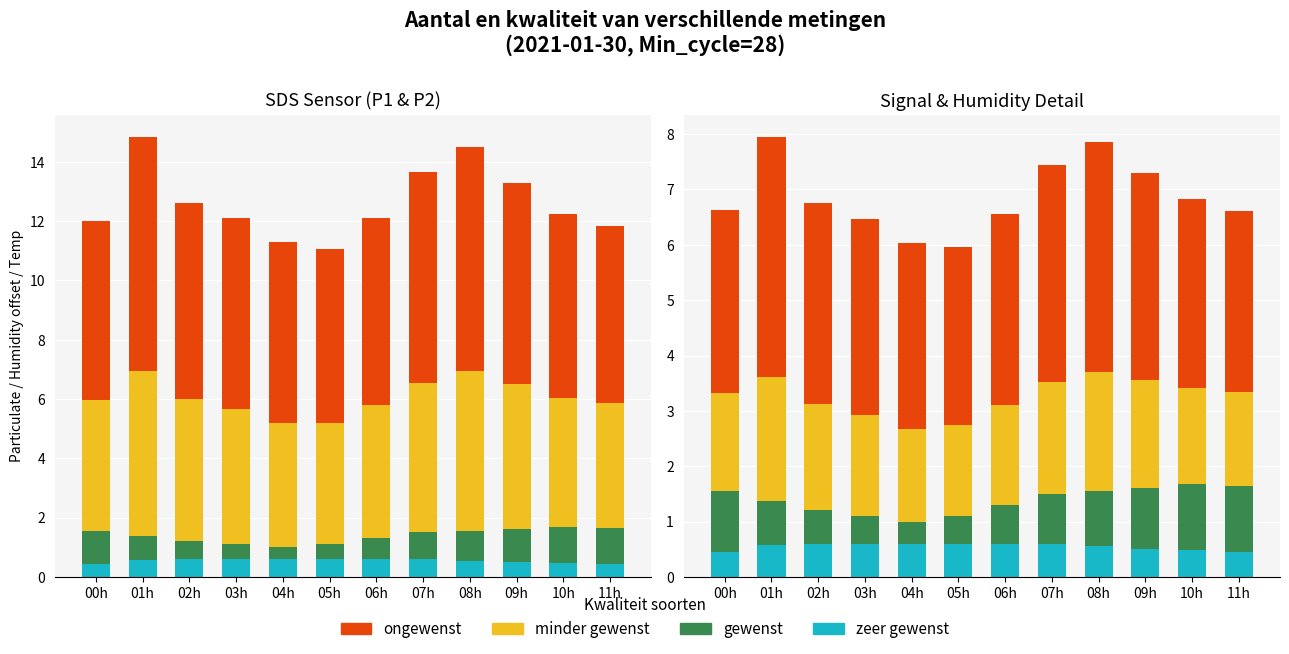

How many groups of bars are there?

12